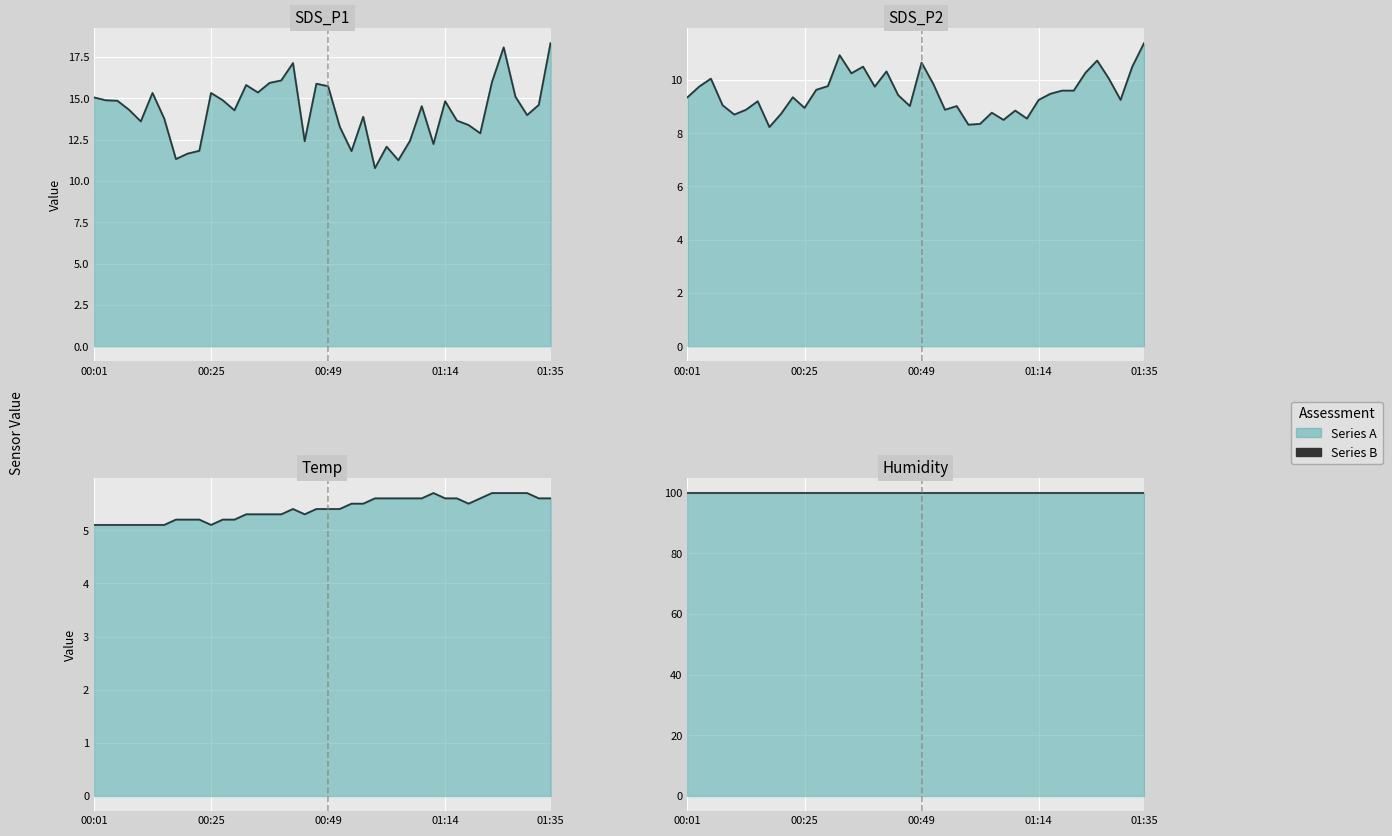

What is the highest value of the Temp series?

5.7